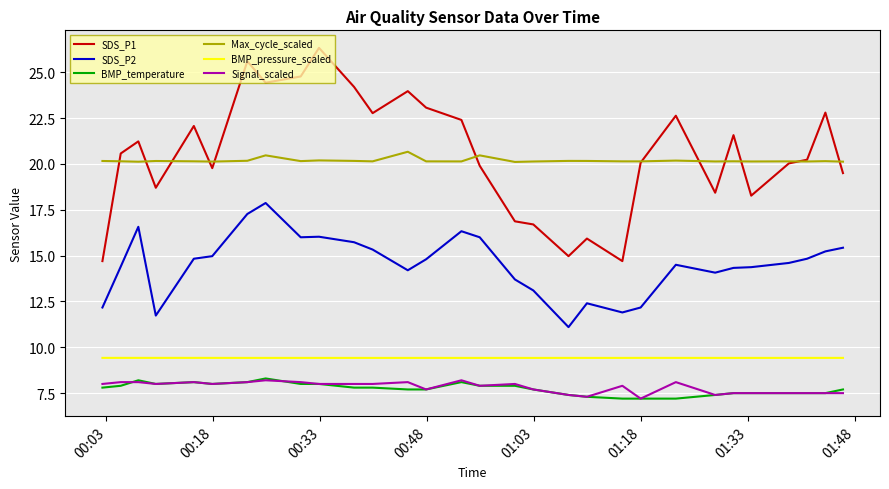

What is the minimum value shown in the chart?

7.2